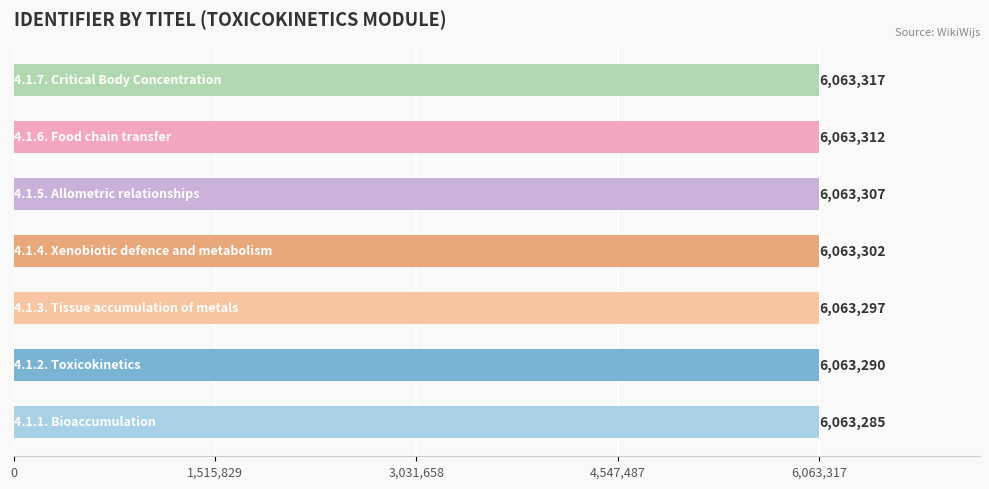

What is the maximum value shown in the chart?

6063317